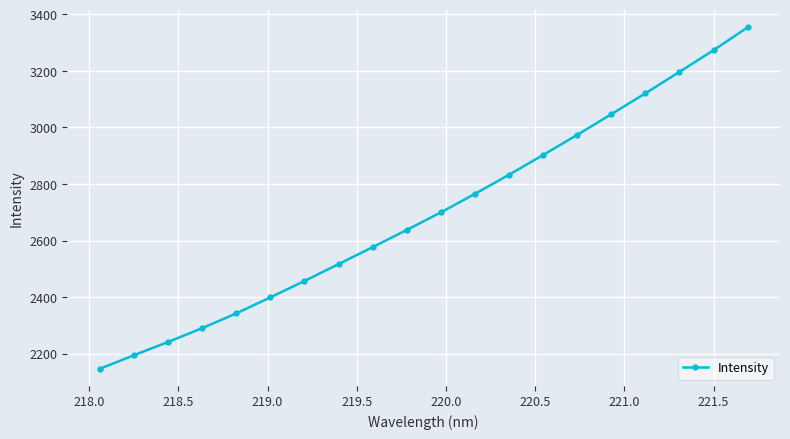

What is the difference between the maximum and minimum values?

1207.5